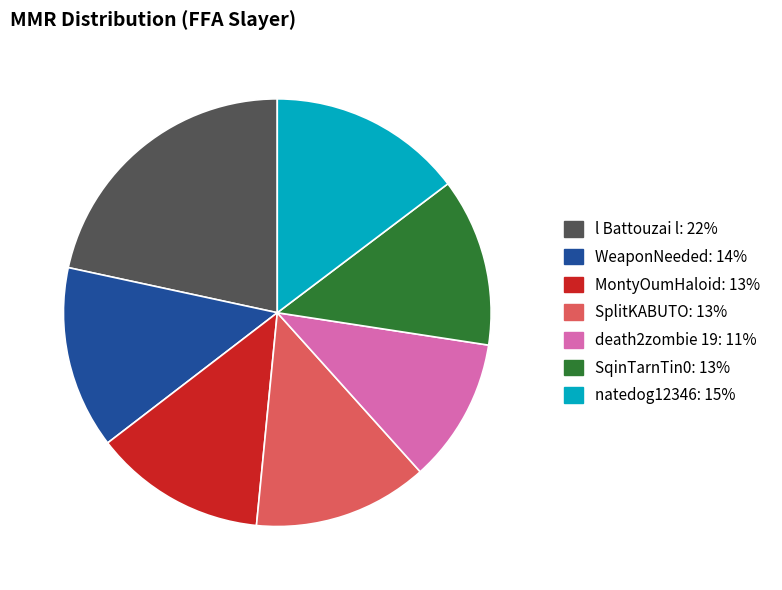

True or false: death2zombie 19 accounts for 11% of the total.

True